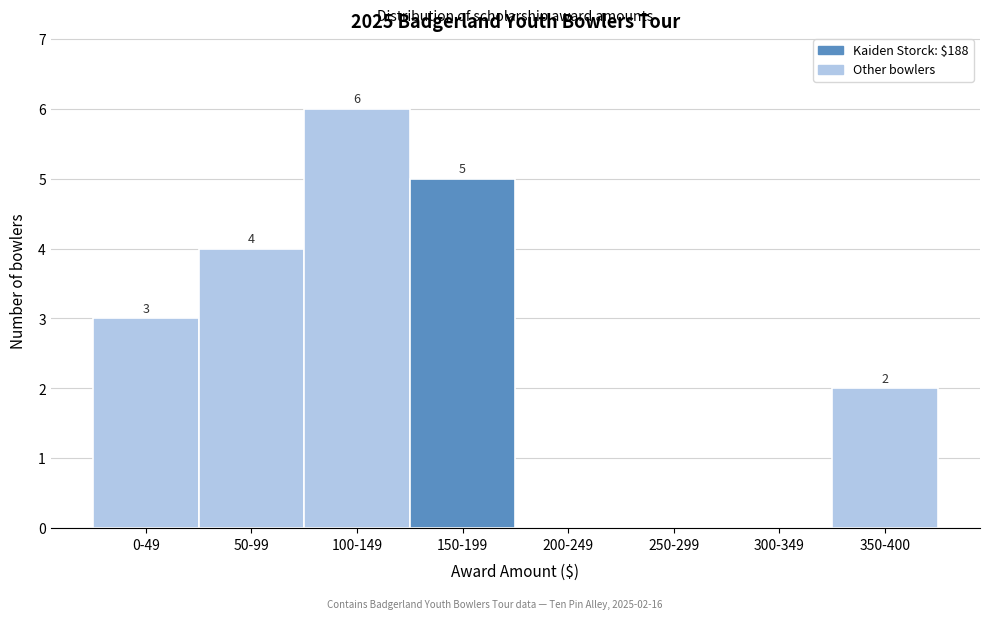

Reading right to left, list all the values displayed in this chart.

350-400=2	300-349=0	250-299=0	200-249=0	150-199=5	100-149=6	50-99=4	0-49=3